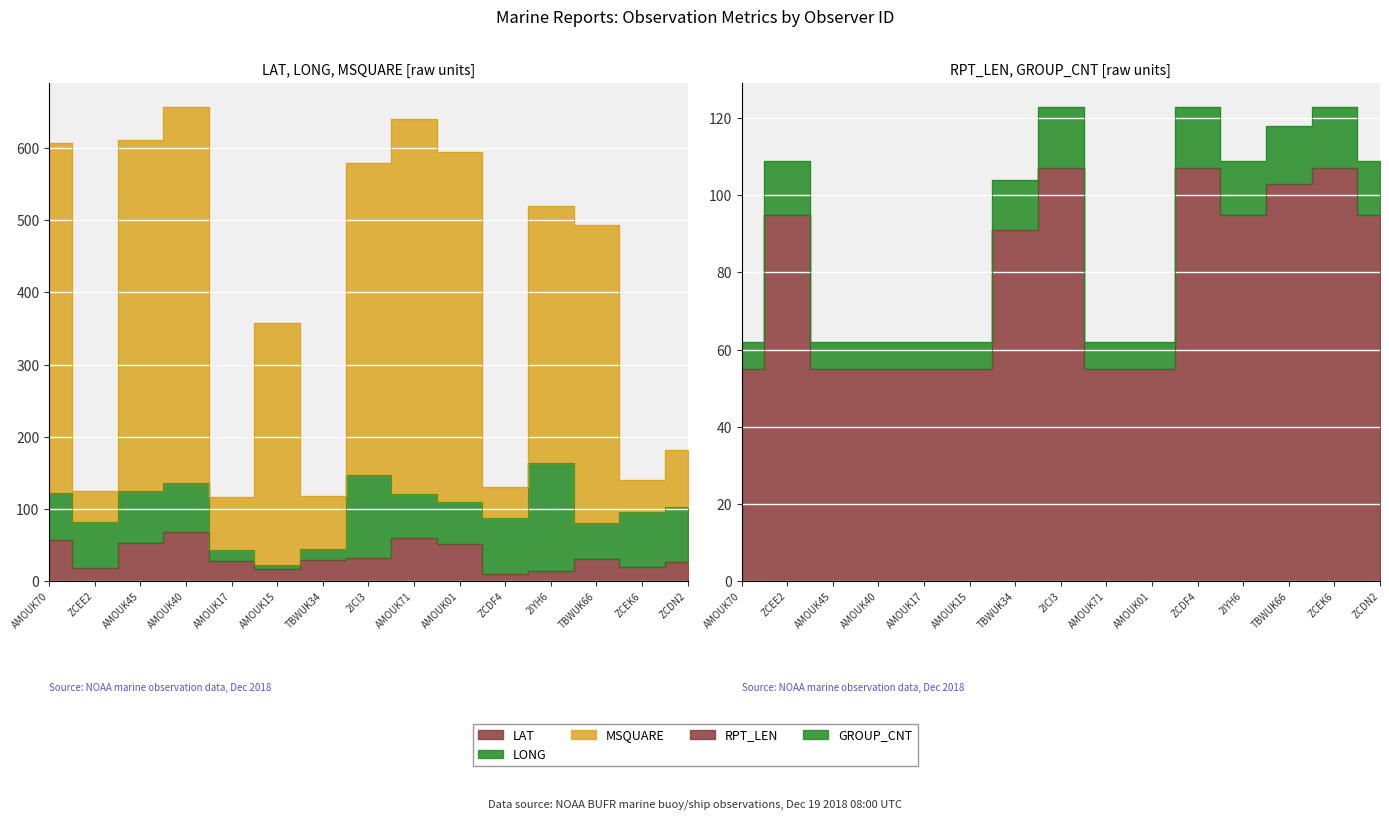

How many data points in GROUP_CNT are above 104?

7